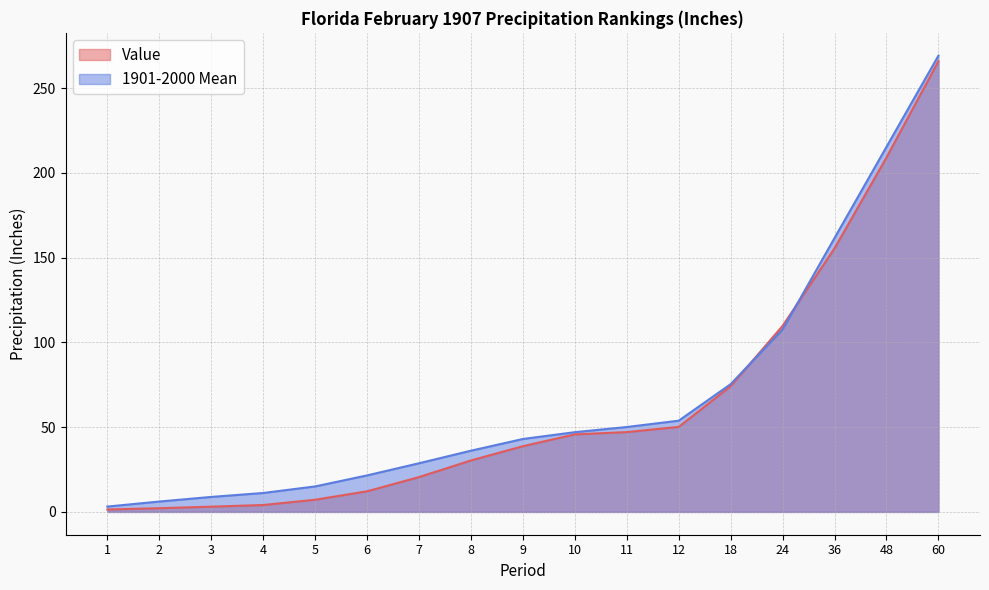

Between which two adjacent categories do Value and 1901-2000 Mean first intersect?

18 and 24